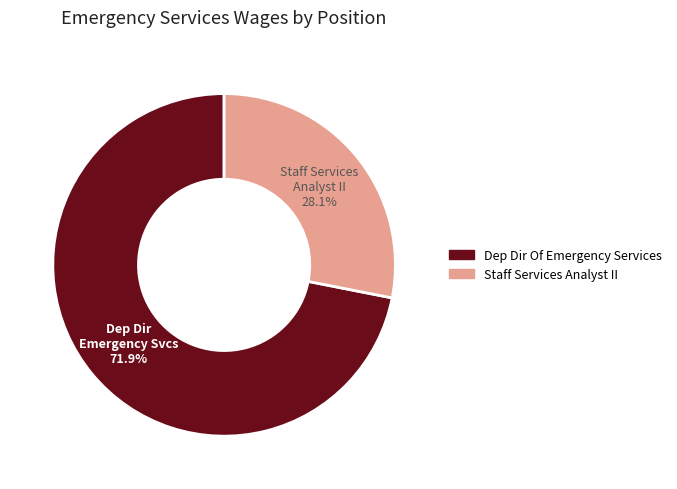

The Dep Dir Of Emergency Services slice represents 78% of the pie. True or false?

False